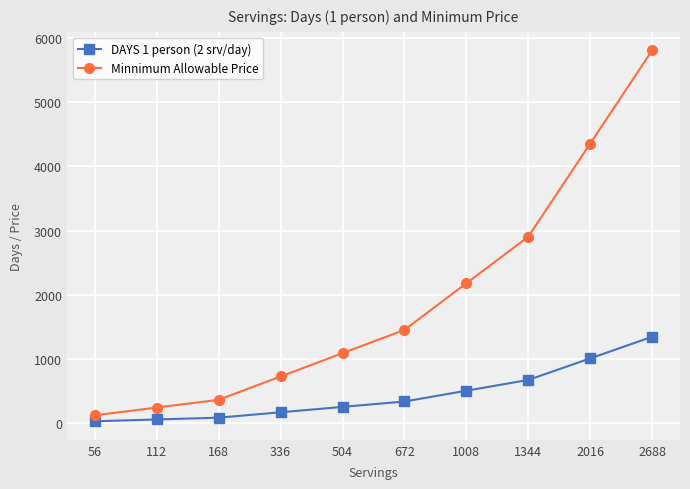

Is the value of Minnimum Allowable Price at 336 greater than the value of DAYS 1 person (2 srv/day) at 336?

Yes